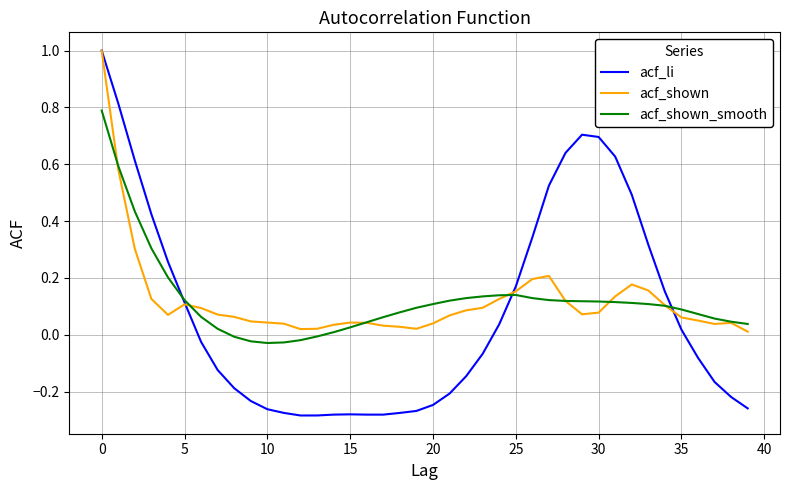

What is the highest value of the acf_li series?

1.0